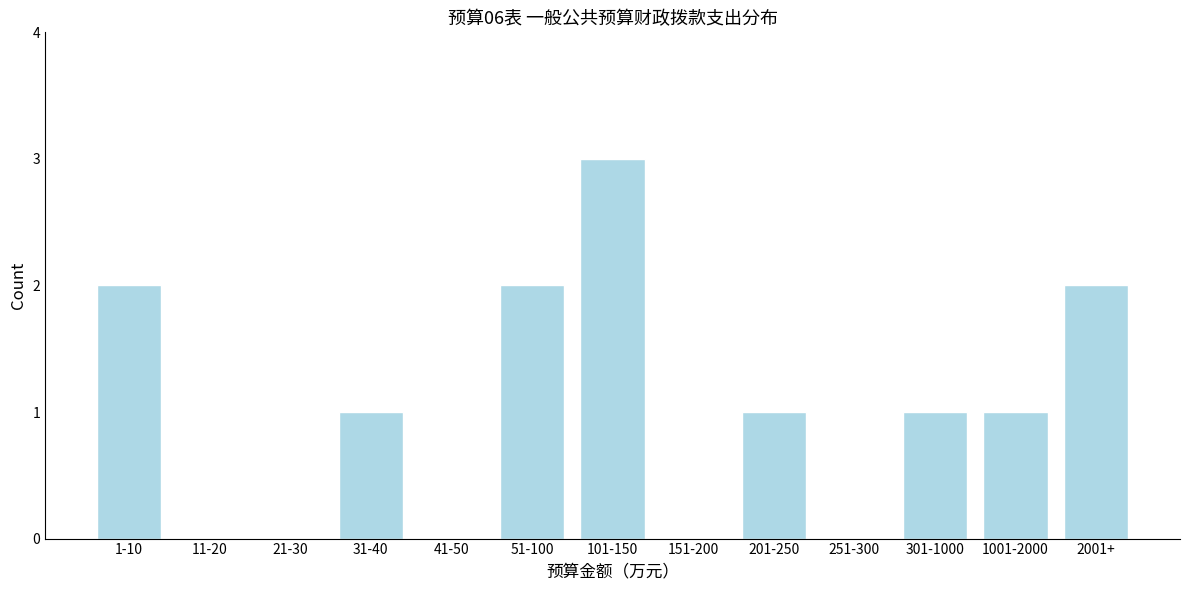

Reading left to right, list all the values displayed in this chart.

1-10=2	11-20=0	21-30=0	31-40=1	41-50=0	51-100=2	101-150=3	151-200=0	201-250=1	251-300=0	301-1000=1	1001-2000=1	2001+=2